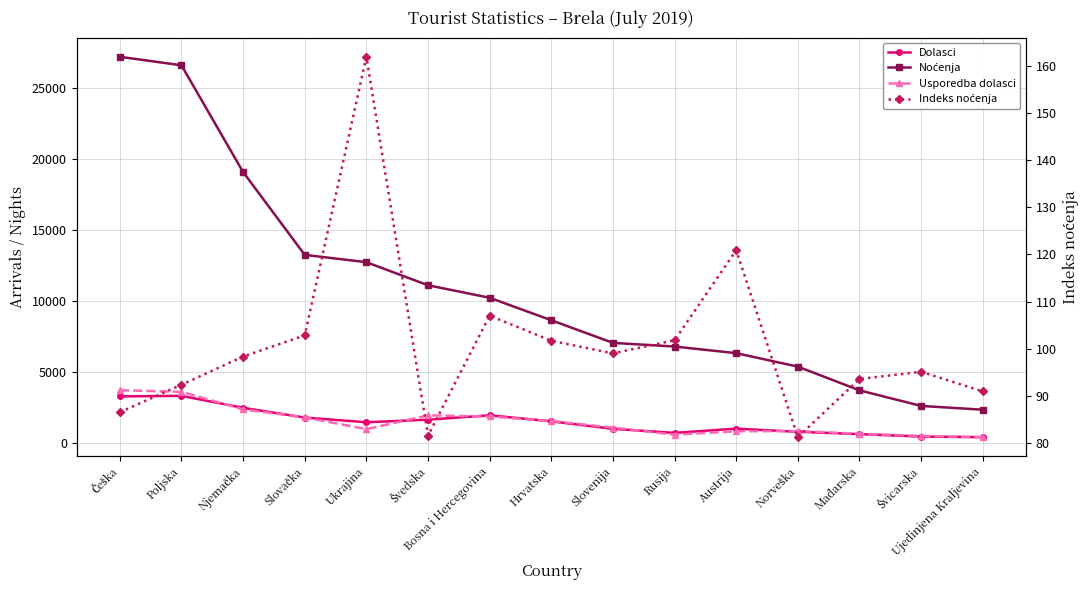

How many lines are shown in the chart?

4